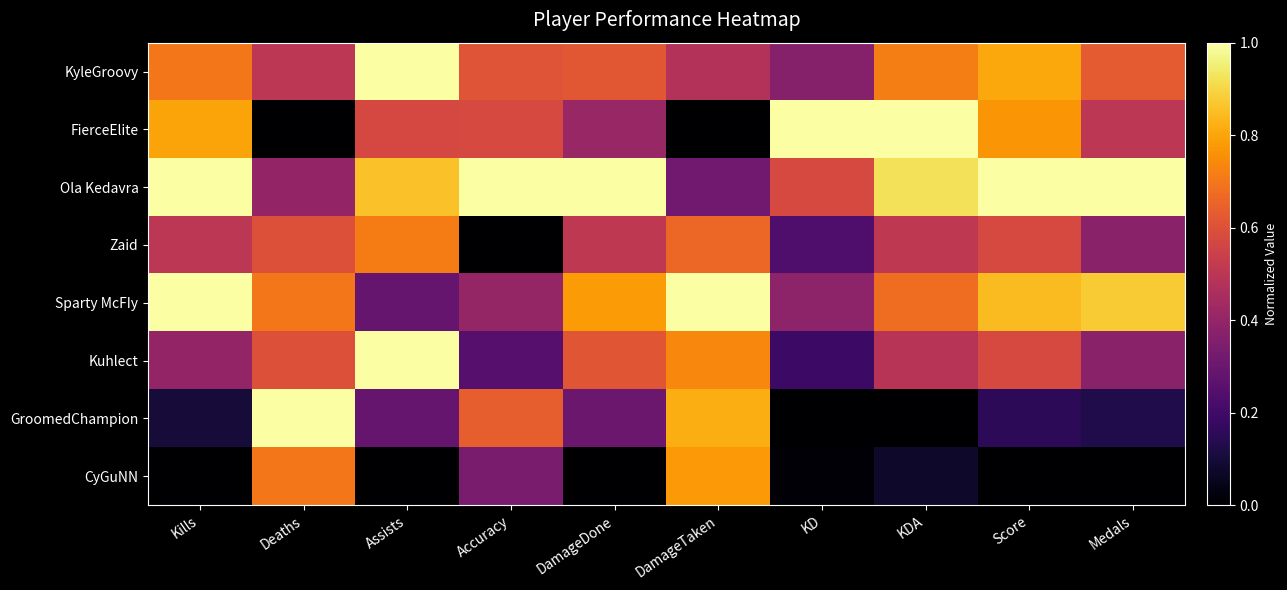

Reading right to left, extract all data points from this chart.

KyleGroovy: Medals=0.6	Score=0.8	KDA=0.7	KD=0.4	DamageTaken=0.5	DamageDone=0.6	Accuracy=0.6	Assists=1.0	Deaths=0.5	Kills=0.7
FierceElite: Medals=0.5	Score=0.8	KDA=1.0	KD=1.0	DamageTaken=0.0	DamageDone=0.4	Accuracy=0.6	Assists=0.6	Deaths=0.0	Kills=0.8
Ola Kedavra: Medals=1.0	Score=1.0	KDA=0.9	KD=0.6	DamageTaken=0.3	DamageDone=1.0	Accuracy=1.0	Assists=0.9	Deaths=0.4	Kills=1.0
Zaid: Medals=0.4	Score=0.6	KDA=0.5	KD=0.2	DamageTaken=0.7	DamageDone=0.5	Accuracy=0.0	Assists=0.7	Deaths=0.6	Kills=0.5
Sparty McFIy: Medals=0.9	Score=0.8	KDA=0.7	KD=0.4	DamageTaken=1.0	DamageDone=0.8	Accuracy=0.4	Assists=0.3	Deaths=0.7	Kills=1.0
Kuhlect: Medals=0.4	Score=0.6	KDA=0.5	KD=0.2	DamageTaken=0.7	DamageDone=0.6	Accuracy=0.3	Assists=1.0	Deaths=0.6	Kills=0.4
GroomedChampion: Medals=0.1	Score=0.2	KDA=0.0	KD=0.0	DamageTaken=0.8	DamageDone=0.3	Accuracy=0.6	Assists=0.3	Deaths=1.0	Kills=0.1
CyGuNN: Medals=0.0	Score=0.0	KDA=0.1	KD=0.0	DamageTaken=0.8	DamageDone=0.0	Accuracy=0.3	Assists=0.0	Deaths=0.7	Kills=0.0